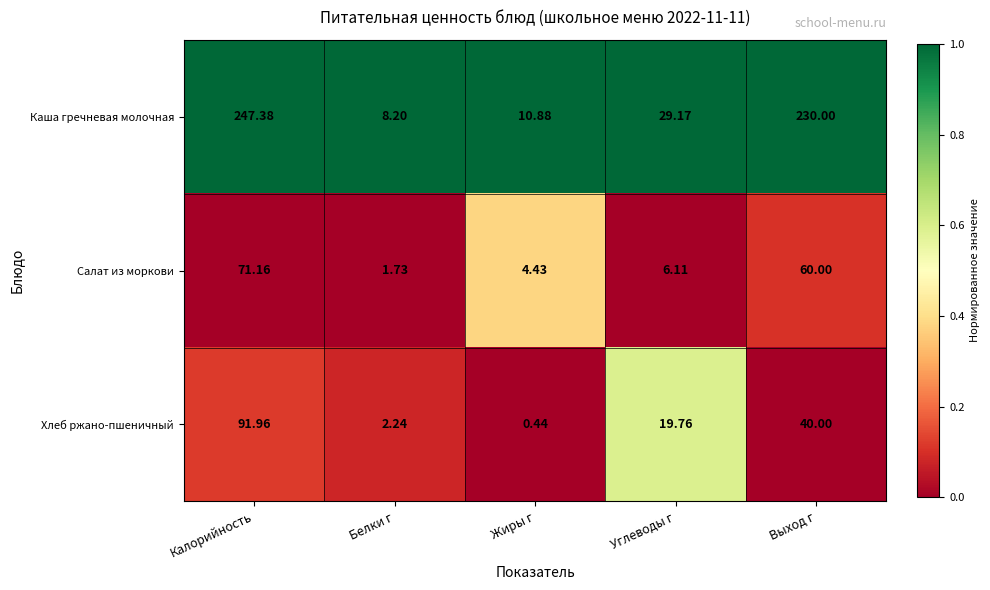

Which series has the widest spread of values?

Каша гречневая молочная